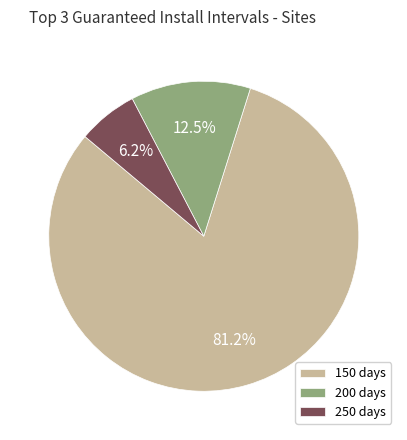

Combined, what portion of the pie is 150 days and 250 days?

87.5%